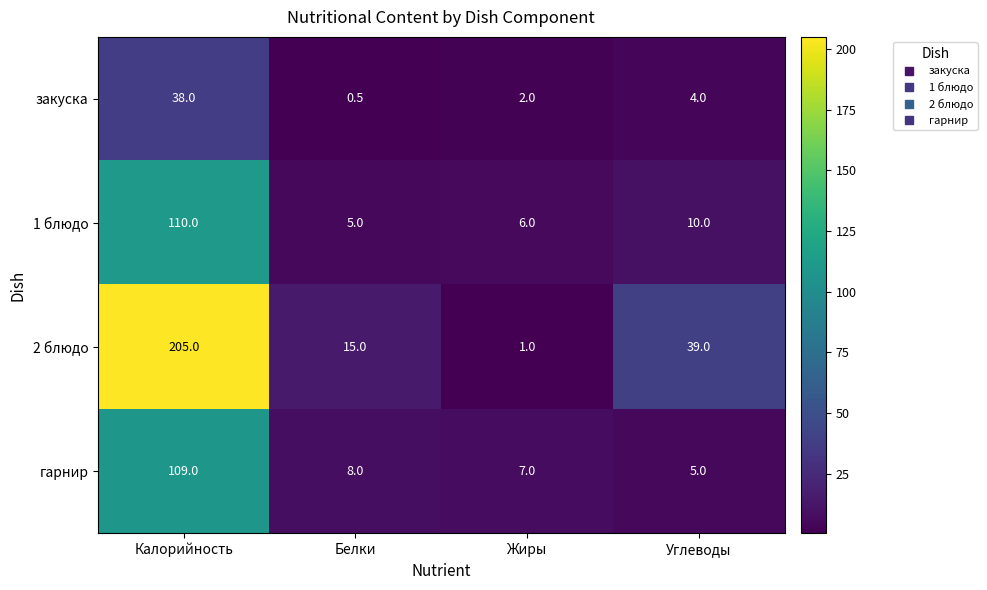

What is the greatest value displayed?

205.0